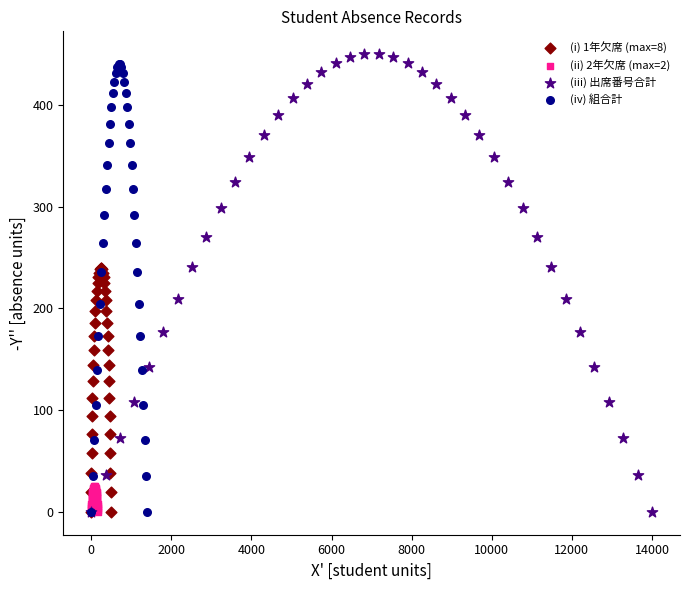

Which series has the widest spread of Y values?

(iii) 出席番号合計